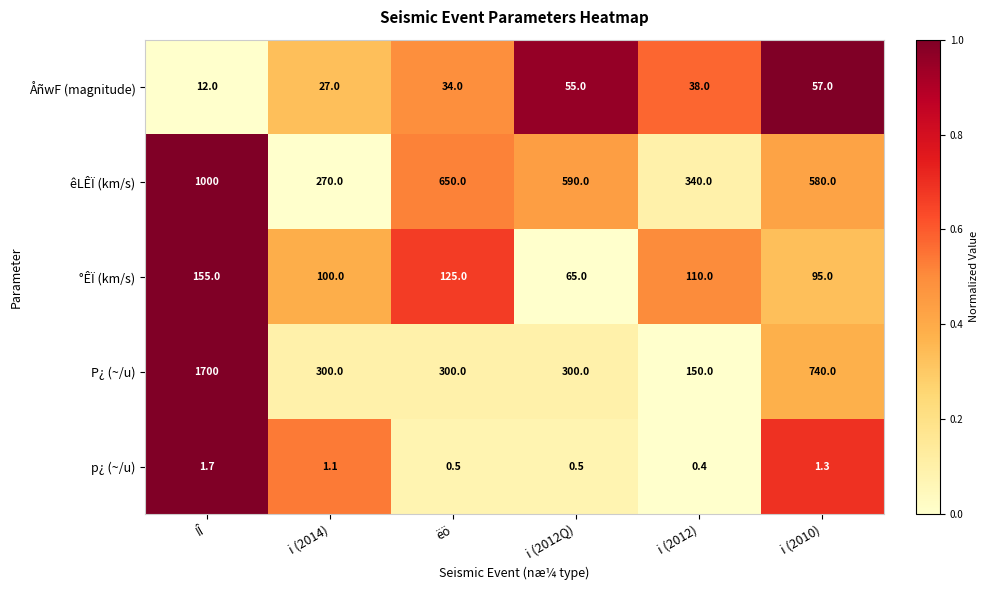

Which series has the largest range (max minus min)?

P¿ (~/u)